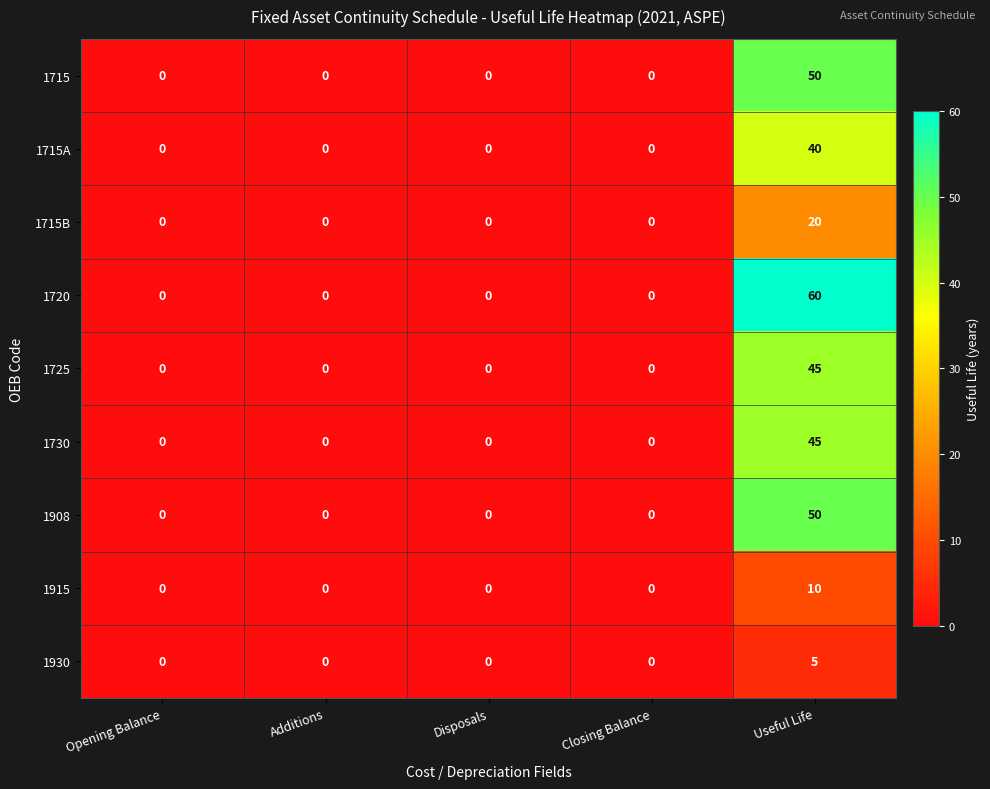

Is it true that 1930 equals 0 at Additions?

True